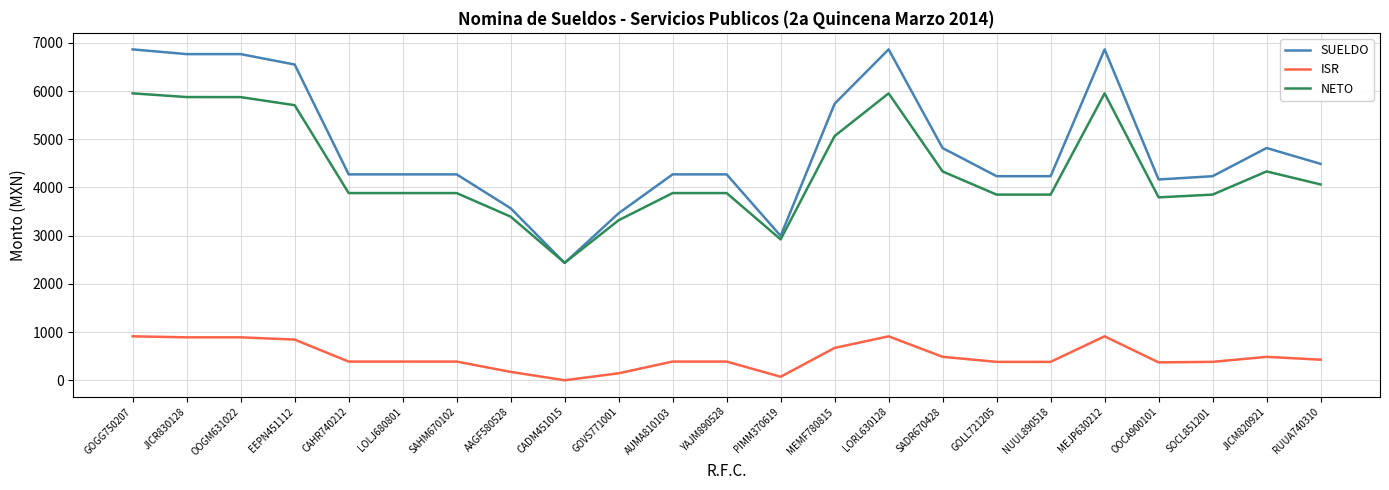

What is the difference between the second highest and minimum values in the ISR series?

912